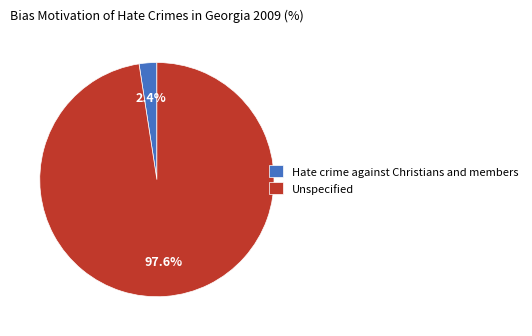

What percentage is NOT represented by Hate crime against Christians and members?

97.6%